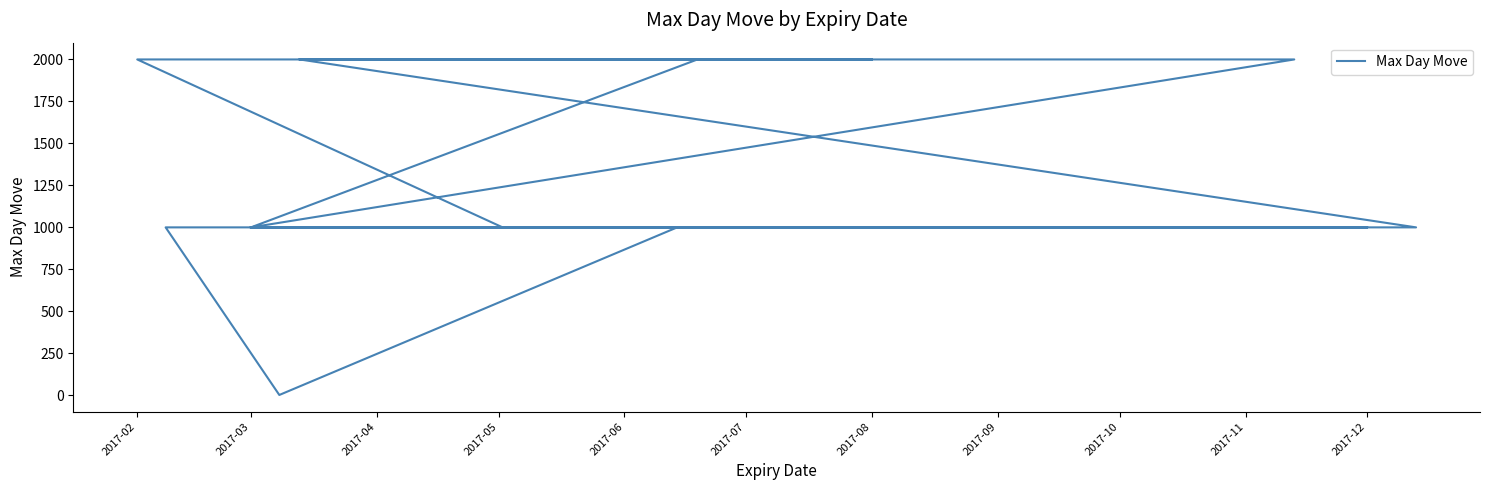

Is it true that the value at 19 is 1632?

False